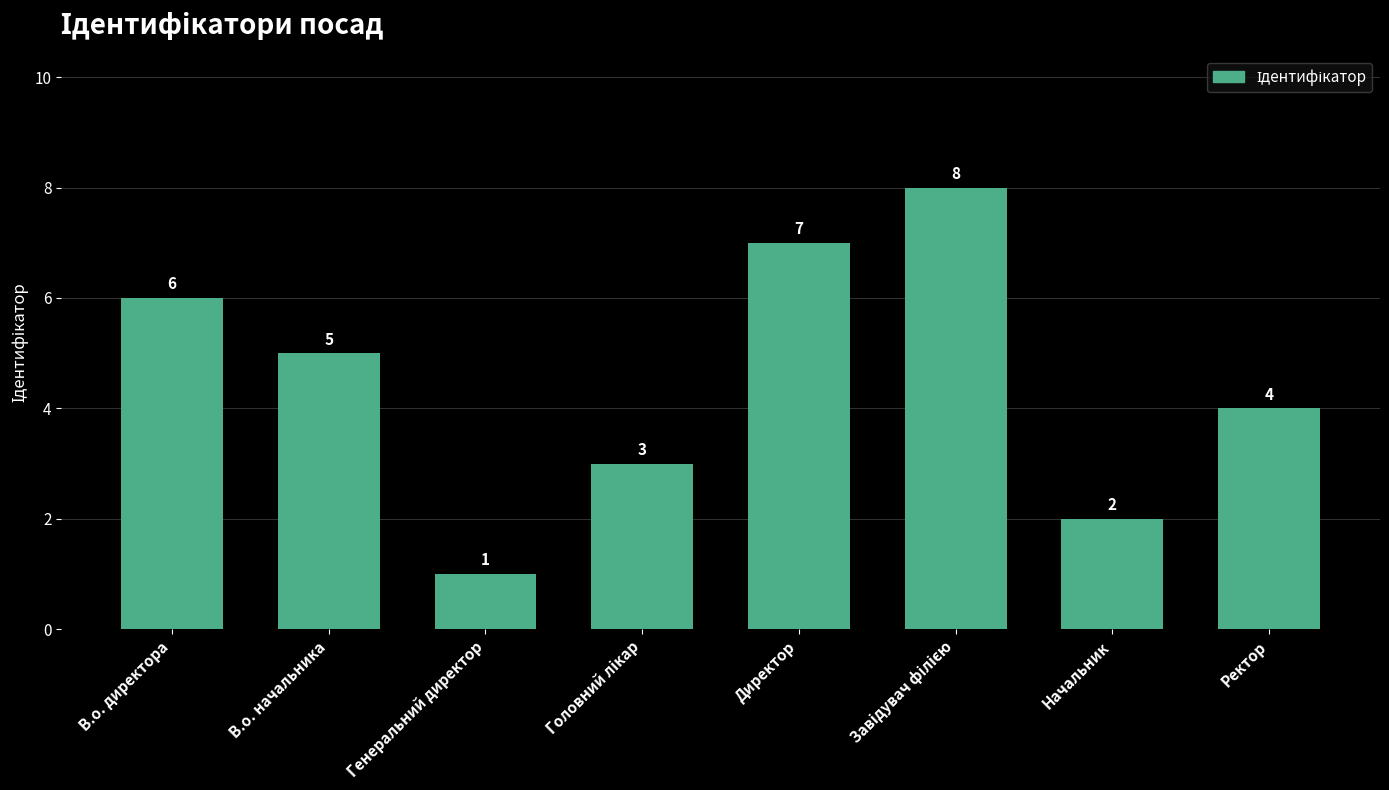

What value does the data have at Начальник?

2